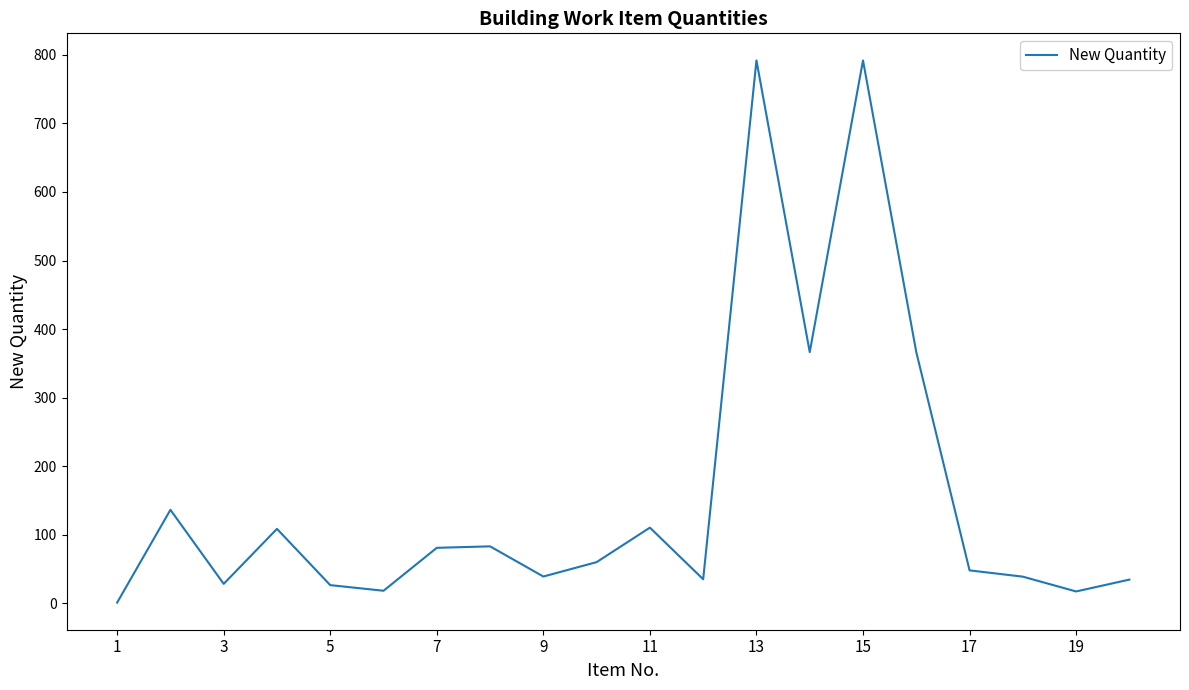

What is the difference between the second highest and minimum values?

790.9